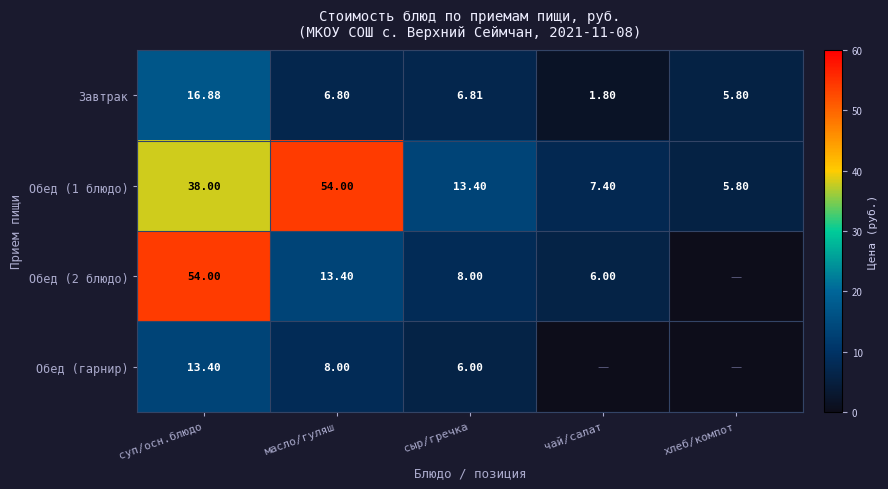

How many distinct data groups are displayed?

4